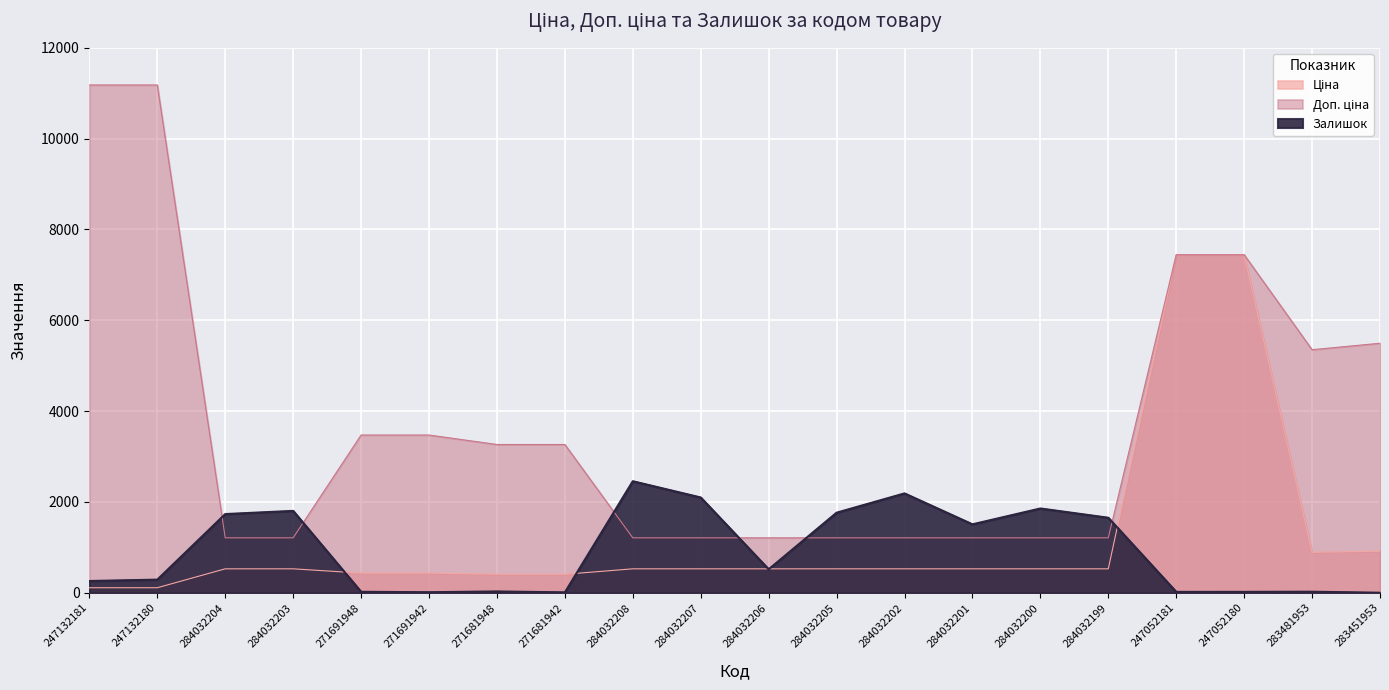

What is the value of the Доп. ціна point at the 14th from the left?

1210.7